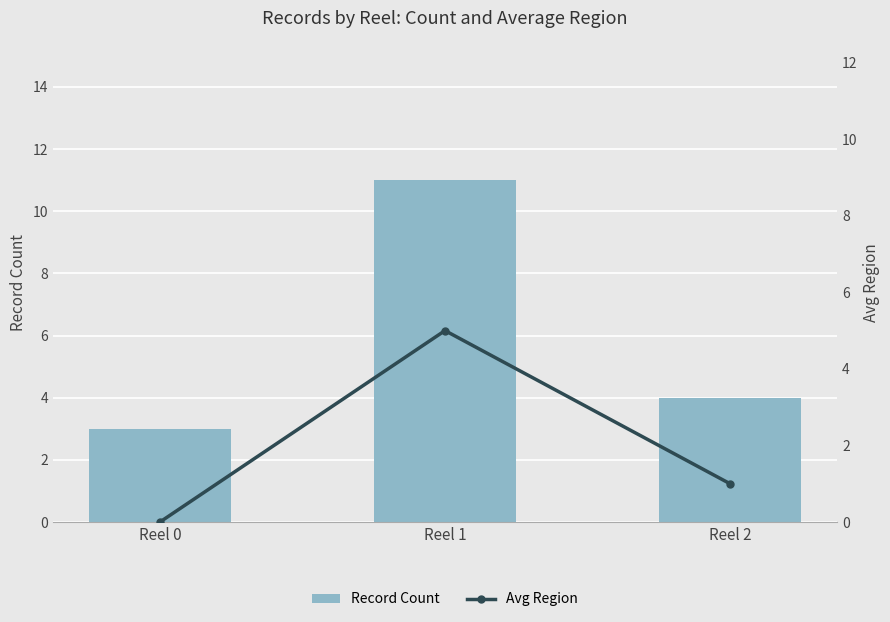

Which category has the highest value across all series?

Reel 1